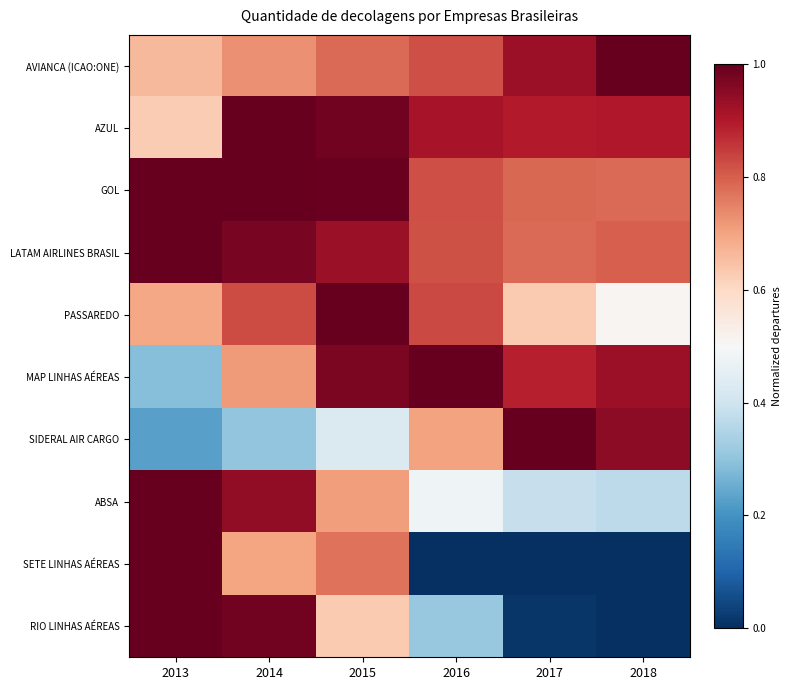

Reading left to right, extract all data points from this chart.

AVIANCA (ICAO:ONE): 2013=0.7	2014=0.7	2015=0.8	2016=0.8	2017=0.9	2018=1.0
AZUL: 2013=0.6	2014=1.0	2015=1.0	2016=0.9	2017=0.9	2018=0.9
GOL: 2013=1.0	2014=1.0	2015=1.0	2016=0.8	2017=0.8	2018=0.8
LATAM AIRLINES BRASIL: 2013=1.0	2014=1.0	2015=0.9	2016=0.8	2017=0.8	2018=0.8
PASSAREDO: 2013=0.7	2014=0.8	2015=1.0	2016=0.8	2017=0.6	2018=0.5
MAP LINHAS AÉREAS: 2013=0.3	2014=0.7	2015=1.0	2016=1.0	2017=0.9	2018=0.9
SIDERAL AIR CARGO: 2013=0.2	2014=0.3	2015=0.4	2016=0.7	2017=1.0	2018=0.9
ABSA: 2013=1.0	2014=0.9	2015=0.7	2016=0.5	2017=0.4	2018=0.4
SETE LINHAS AÉREAS: 2013=1.0	2014=0.7	2015=0.8	2016=0.0	2017=0.0	2018=0.0
RIO LINHAS AÉREAS: 2013=1.0	2014=1.0	2015=0.6	2016=0.3	2017=0.0	2018=0.0